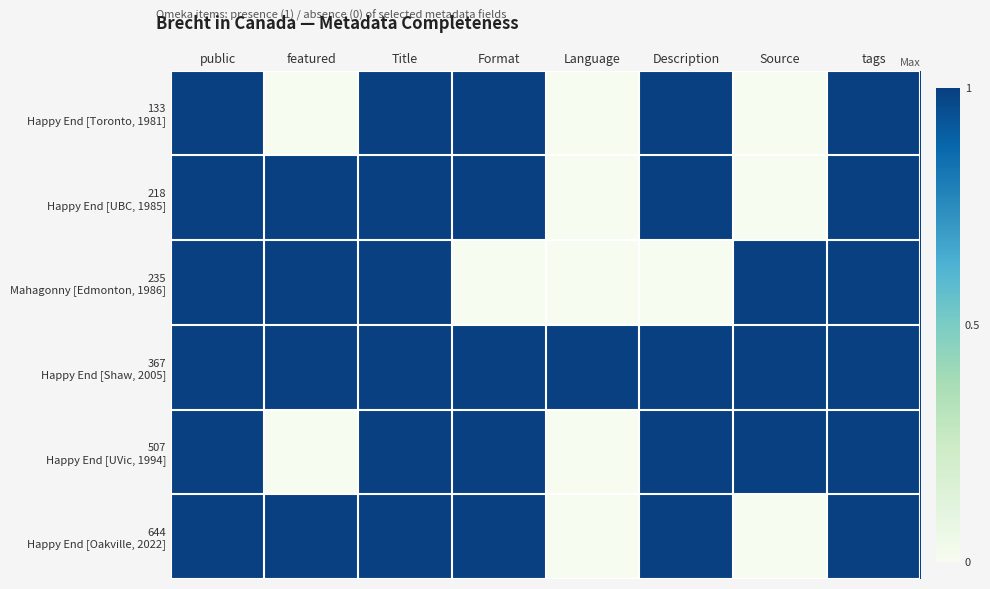

At Language, list the series in order from largest to smallest.

367 Happy End [Shaw, 2005], 133 Happy End [Toronto, 1981], 218 Happy End [UBC, 1985], 235 Mahagonny [Edmonton, 1986], 507 Happy End [UVic, 1994], 644 Happy End [Oakville, 2022]